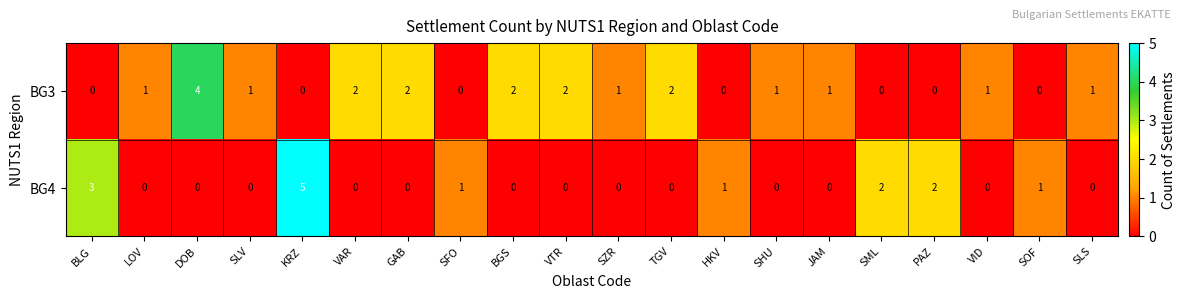

Rank the series by their maximum value, from lowest to highest.

BG3, BG4